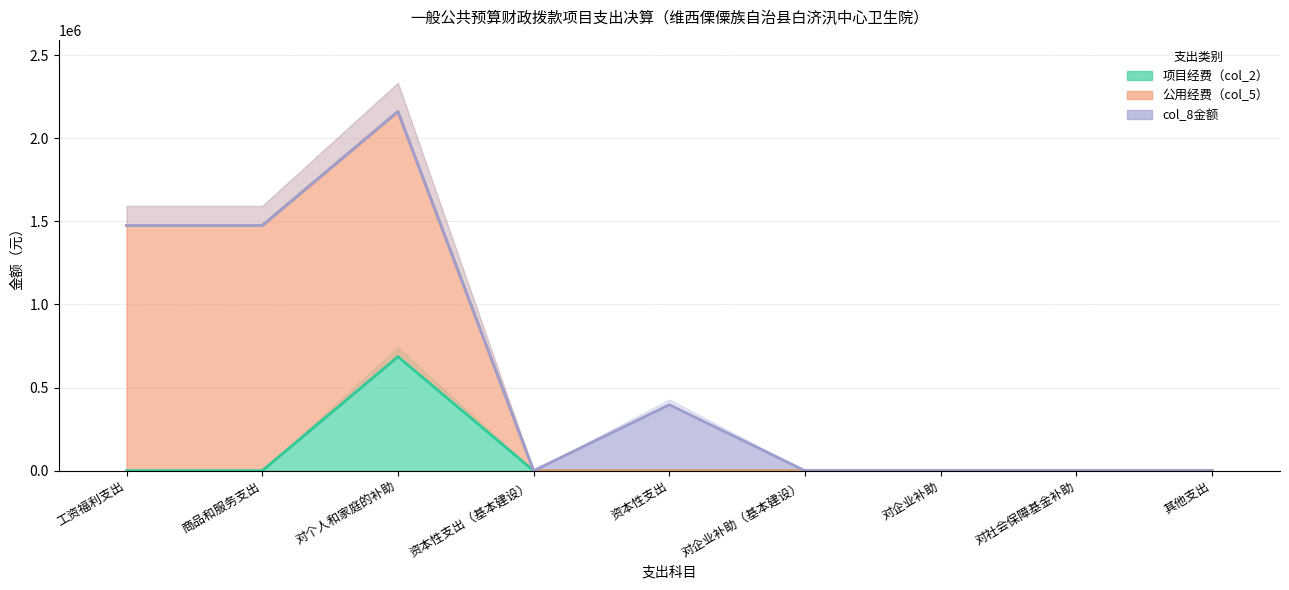

Which category has the lowest value across all series?

工资福利支出